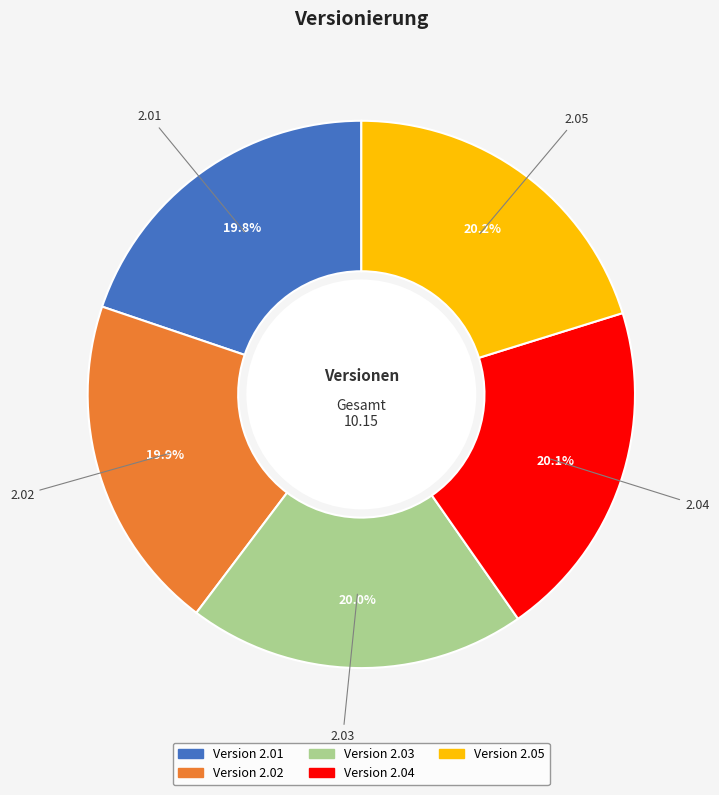

How many slices are in this pie chart?

5